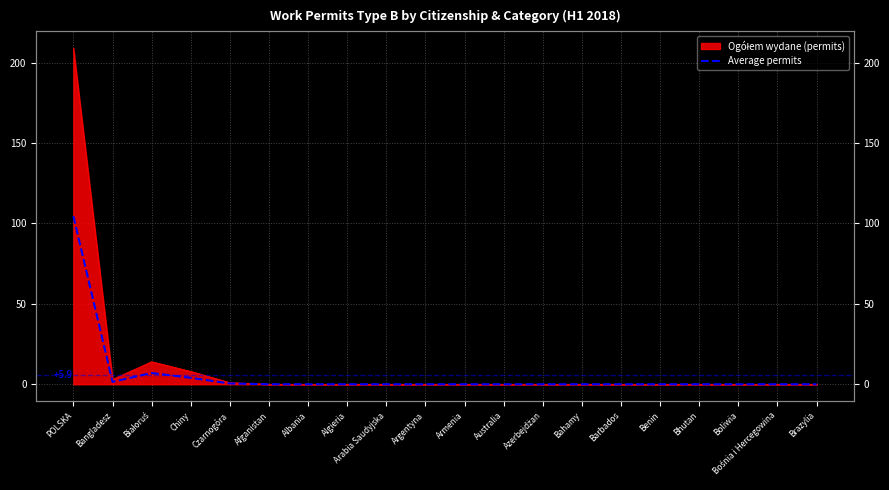

The chart shows a value of 0.8 at Czarnogóra. True or false?

False